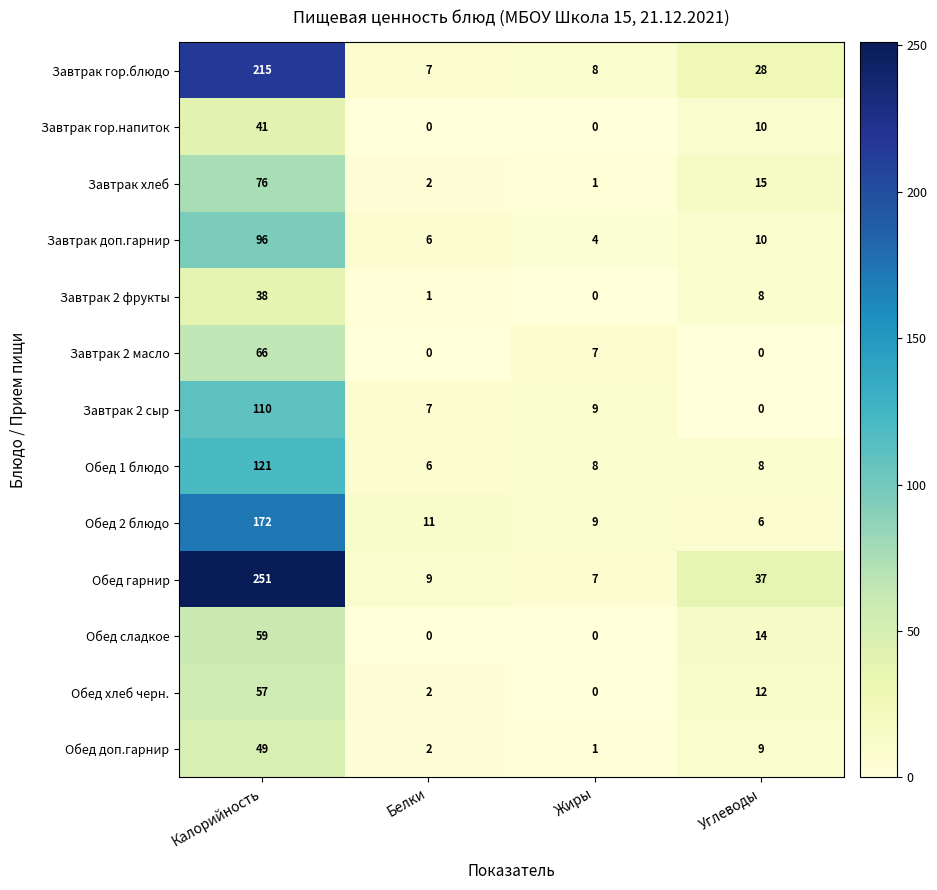

What is the difference between the maximum and minimum values in the Завтрак 2 масло series?

66